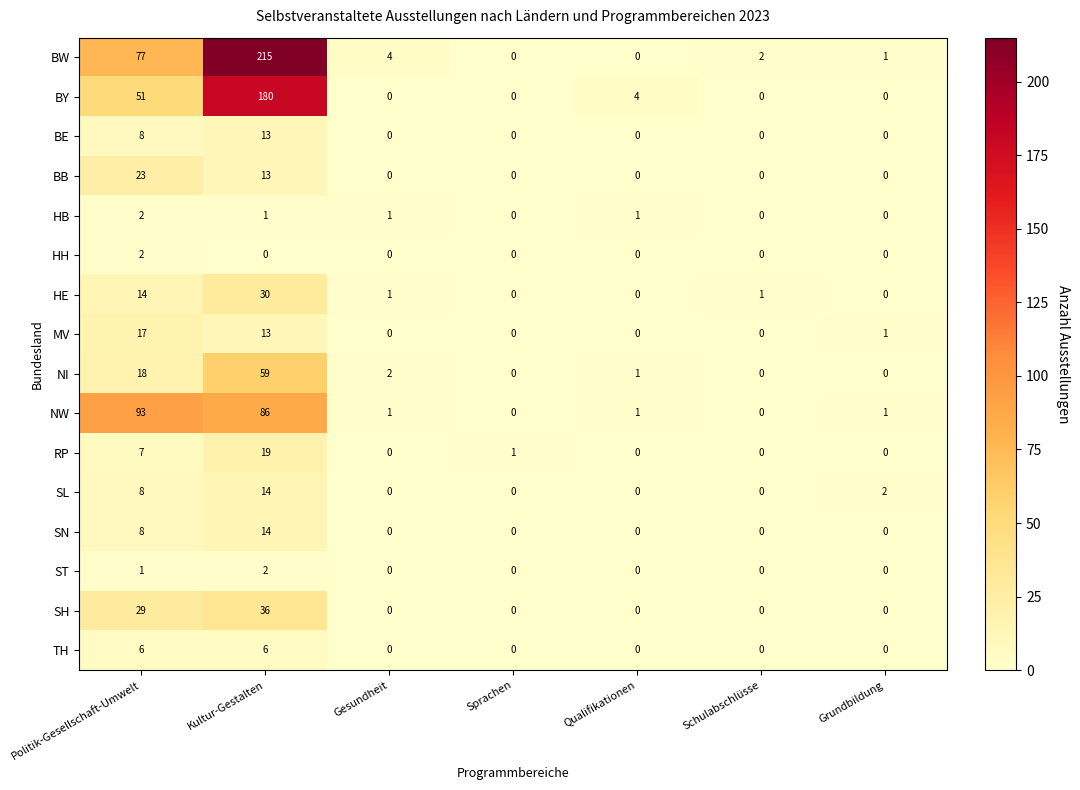

What is the difference between the maximum and second lowest values in the BE series?

13